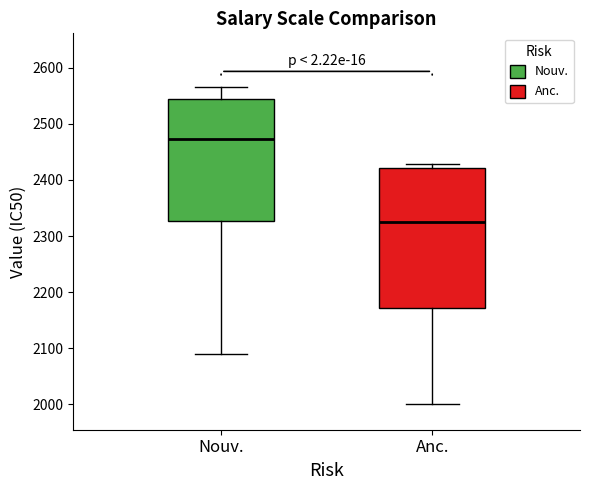

Which box's median line is the highest?

Nouv.